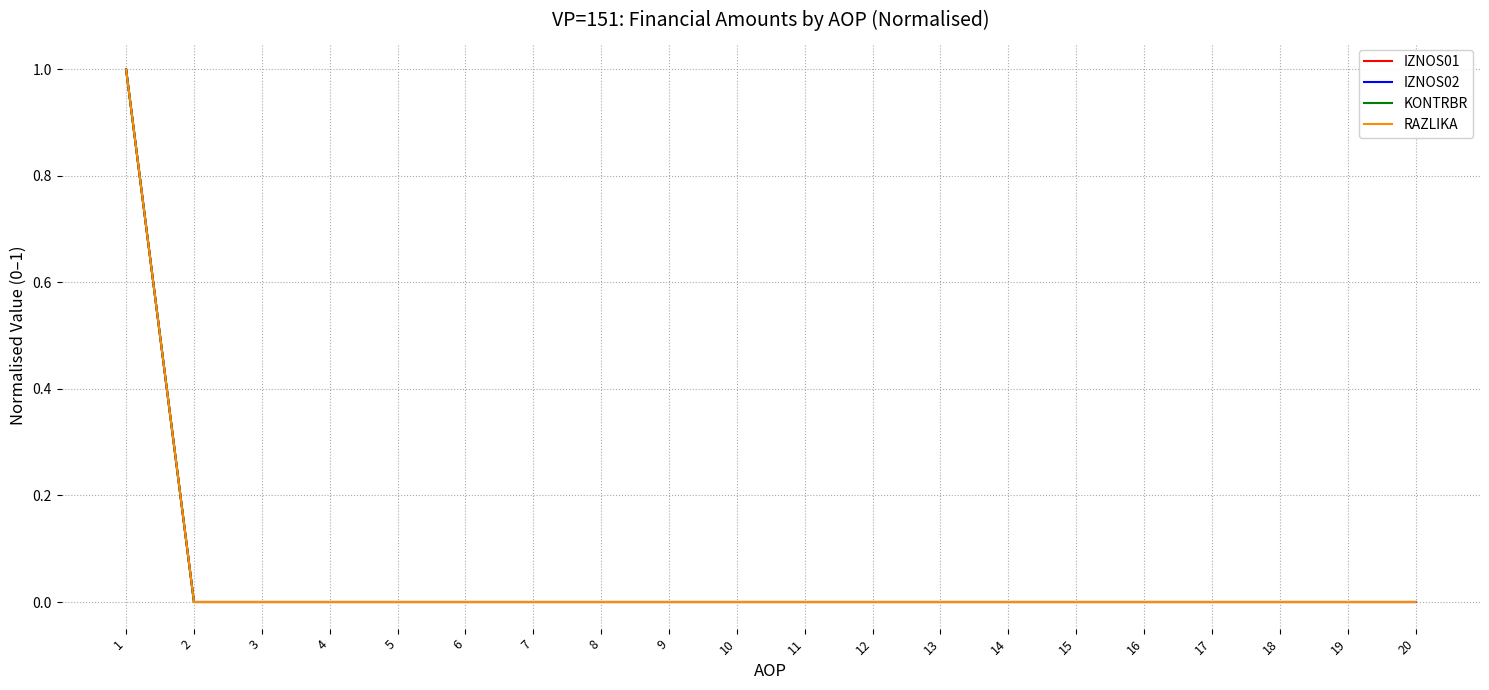

Is this an area chart (filled region under the line)?

No